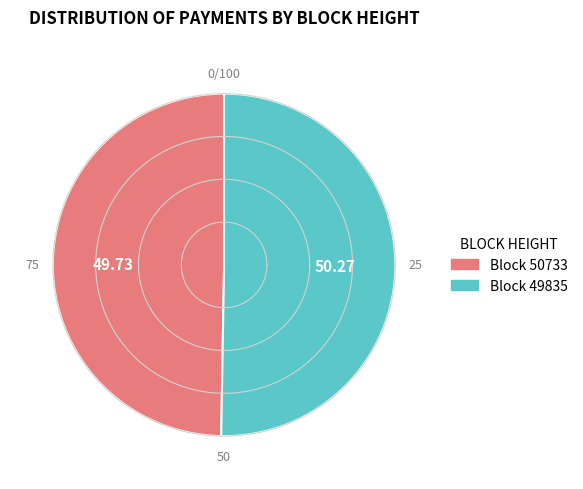

Do 49835 and 50733 together represent more than half of the pie?

Yes